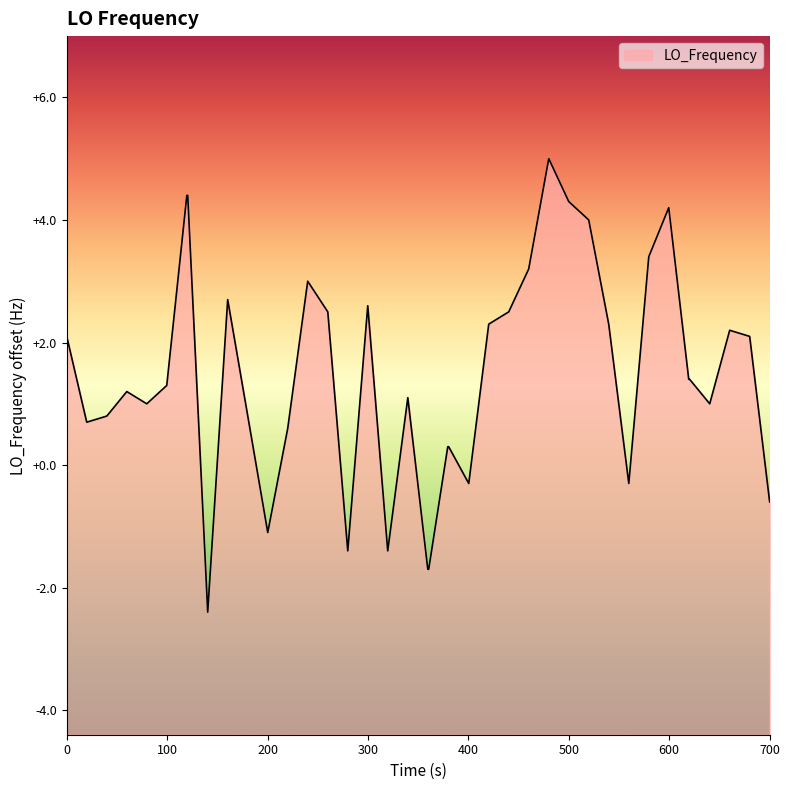

Count the number of values greater than 1.

23